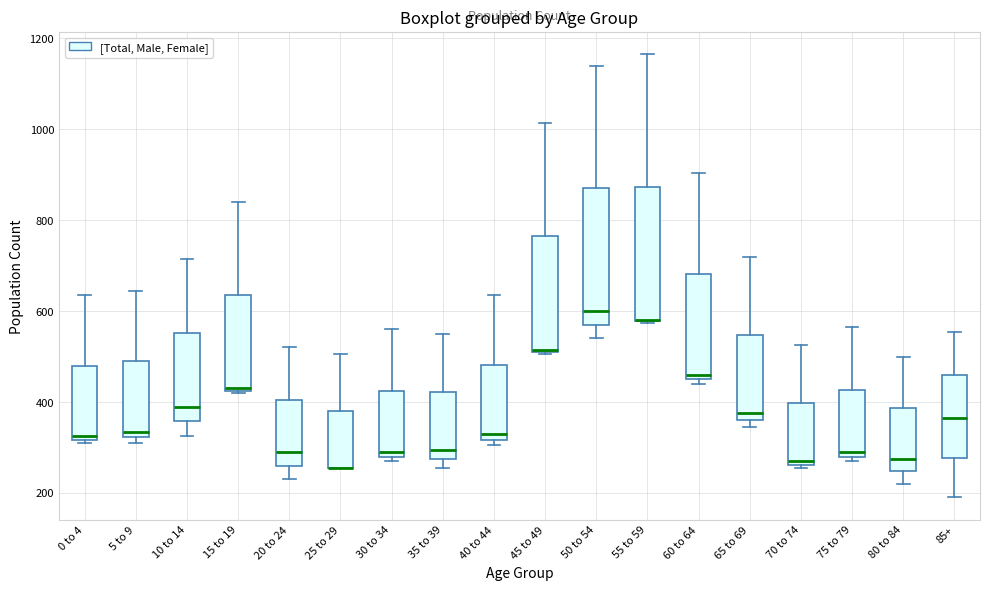

Reading left to right, read every box against the y-axis: the position of its median line, the range the box covers, and the ends of its whiskers. The values are not printed on the chart, so give them approximately, as read against the axis.

0 to 4: median 320 (just above the box's lower edge), box 320 to 480, whiskers 320 (just below the box's lower edge) to 640
5 to 9: median 340, box 320 to 500, whiskers 320 (just below the box's lower edge) to 640
10 to 14: median 400, box 360 to 560, whiskers 320 to 720
15 to 19: median 440, box 420 to 640, whiskers 420 to 840
20 to 24: median 300, box 260 to 400, whiskers 240 to 520
25 to 29: median 260 (drawn on the box's lower edge), box 260 to 380, whiskers 260 to 500
30 to 34: median 300, box 280 to 420, whiskers 280 (just below the box's lower edge) to 560
35 to 39: median 300, box 280 to 420, whiskers 260 to 560
40 to 44: median 340, box 320 to 480, whiskers 300 to 640
45 to 49: median 520, box 520 to 760, whiskers 500 to 1020
50 to 54: median 600, box 580 to 880, whiskers 540 to 1140
55 to 59: median 580 (drawn on the box's lower edge), box 580 to 880, whiskers 580 to 1160
60 to 64: median 460 (just above the box's lower edge), box 460 to 680, whiskers 440 to 900
65 to 69: median 380, box 360 to 540, whiskers 340 to 720
70 to 74: median 280, box 260 to 400, whiskers 260 (just below the box's lower edge) to 520
75 to 79: median 300, box 280 to 420, whiskers 280 (just below the box's lower edge) to 560
80 to 84: median 280, box 240 to 380, whiskers 220 to 500
85+: median 360, box 280 to 460, whiskers 200 to 560